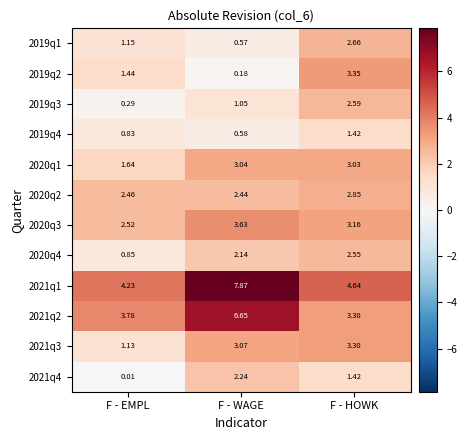

Where does the 2021q4 series first go above 1?

F - WAGE